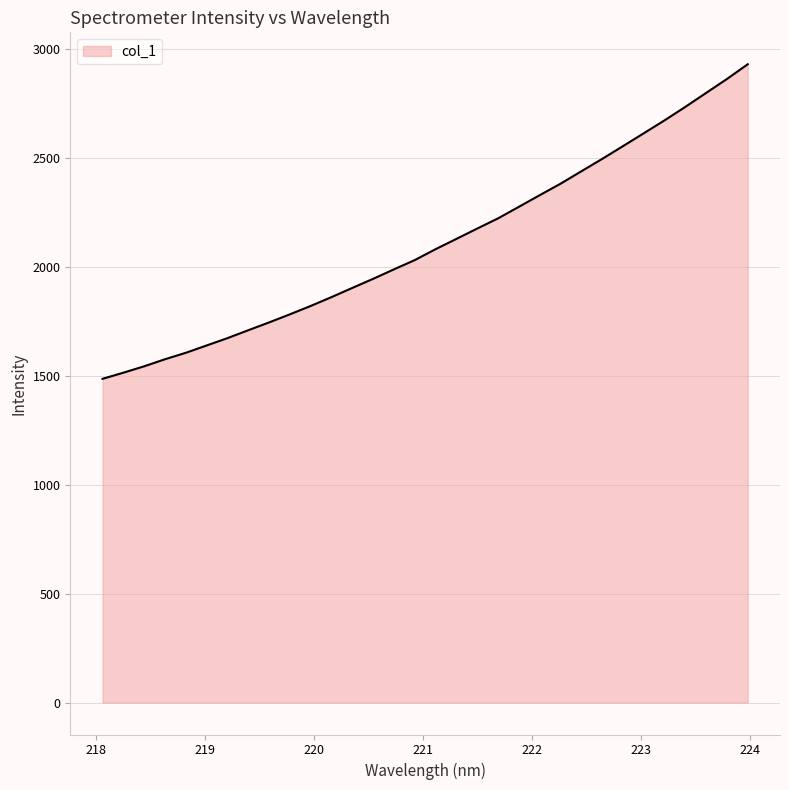

What is the smallest value displayed?

1486.4